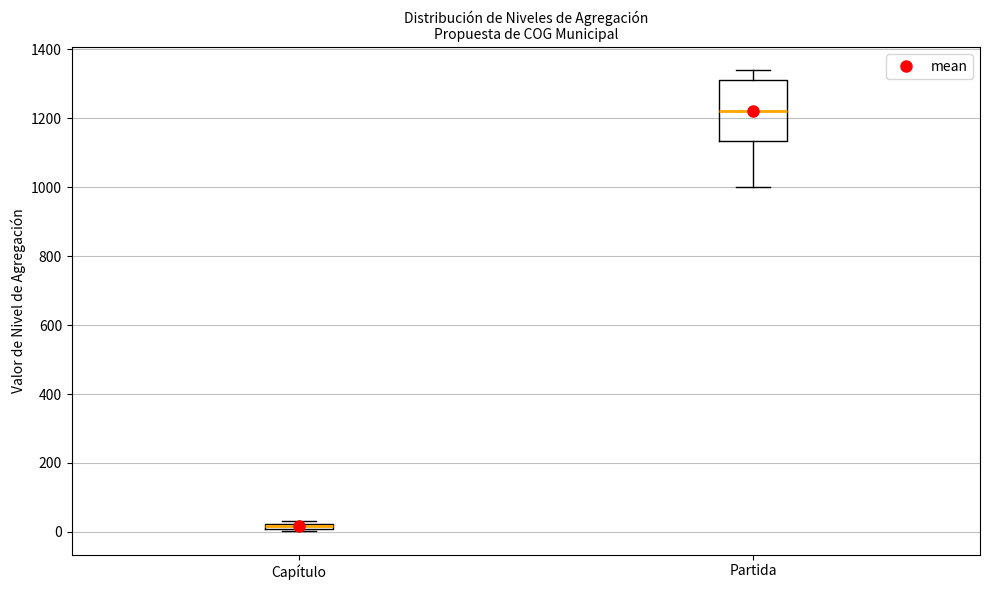

Where is the lower edge of the box for Capítulo on the y-axis? The values are not printed on the chart, so give them approximately, as read against the axis.

0